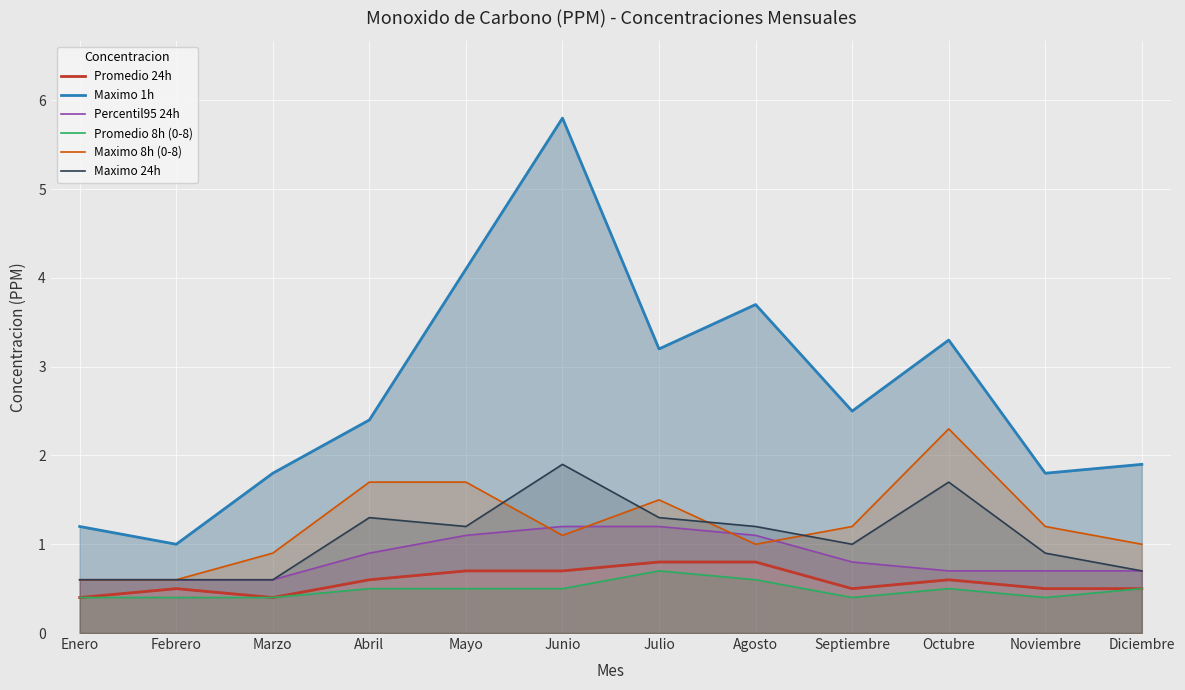

What are all the series names shown in the legend?

Promedio 24h, Maximo 1h, Percentil95 24h, Promedio 8h (0-8), Maximo 8h (0-8), Maximo 24h